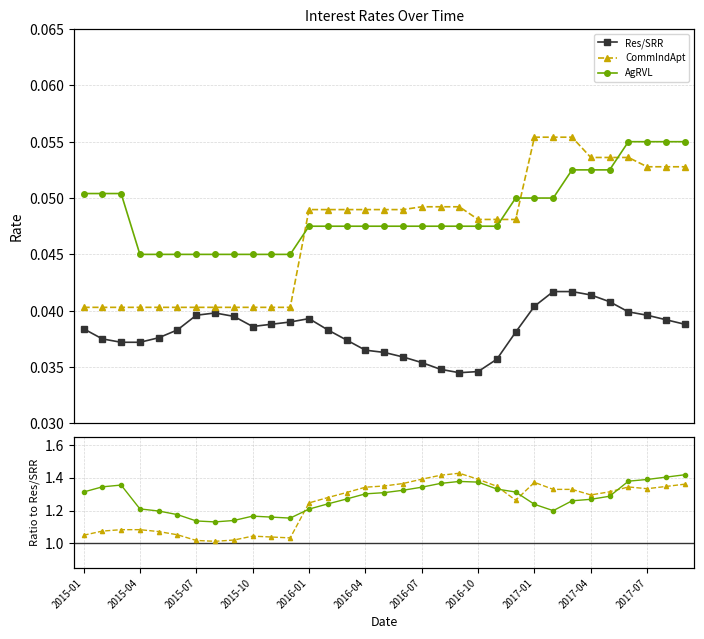

Does the chart display data point markers on the line(s)?

Yes